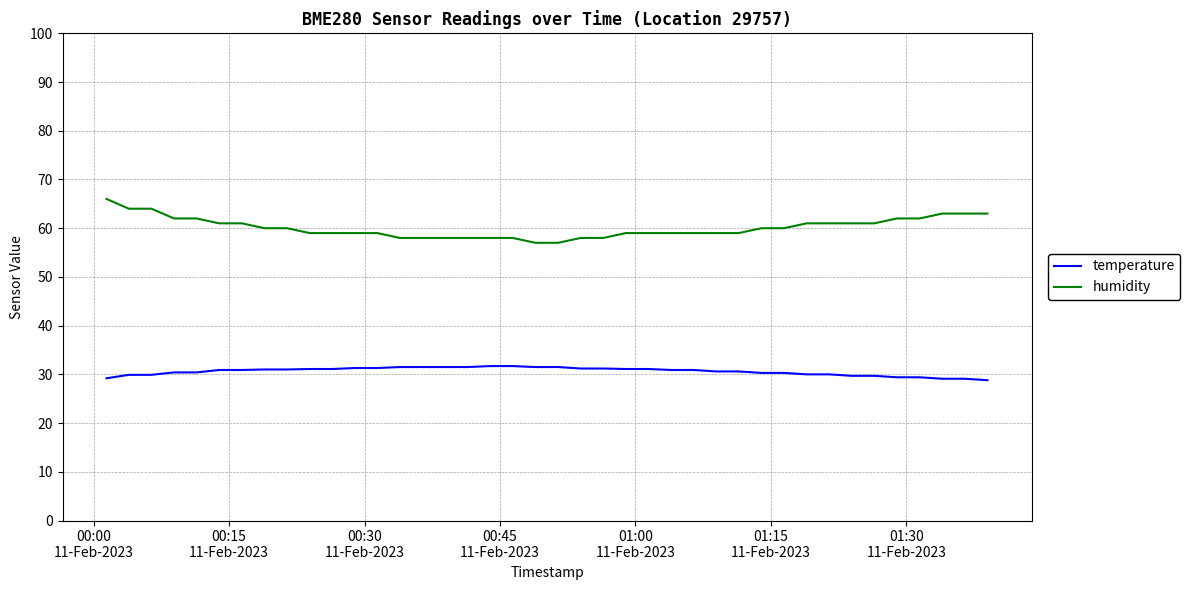

What is the minimum value shown in the chart?

28.8